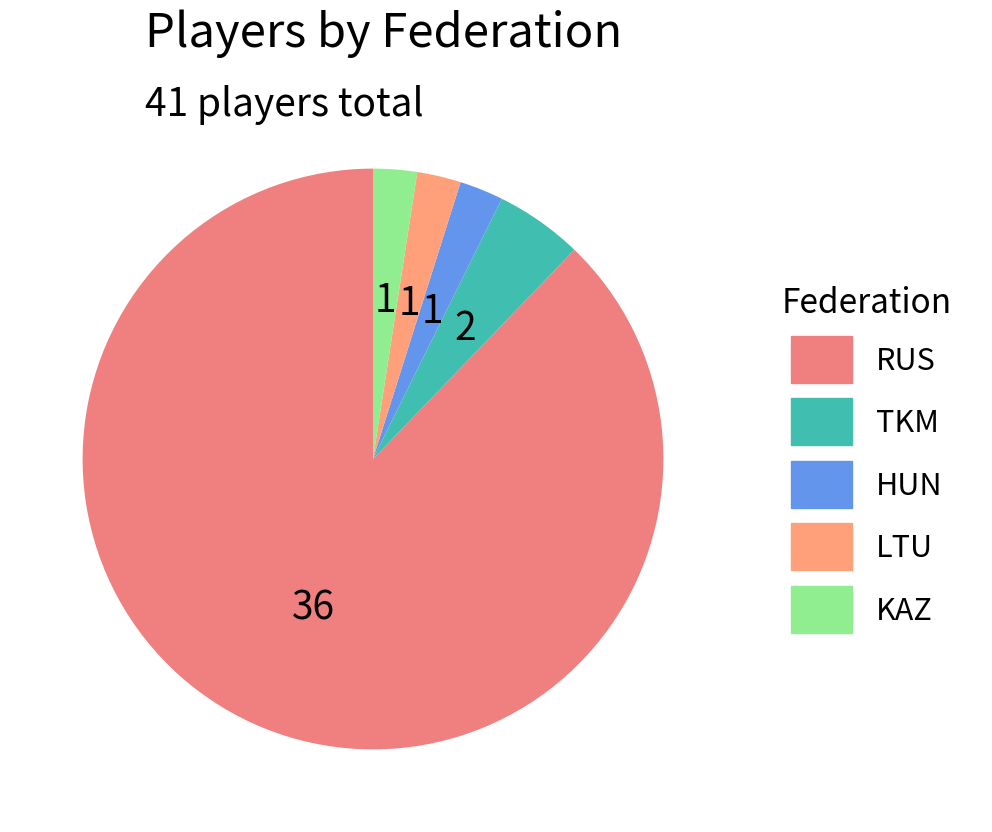

How many segments does this pie chart have?

5